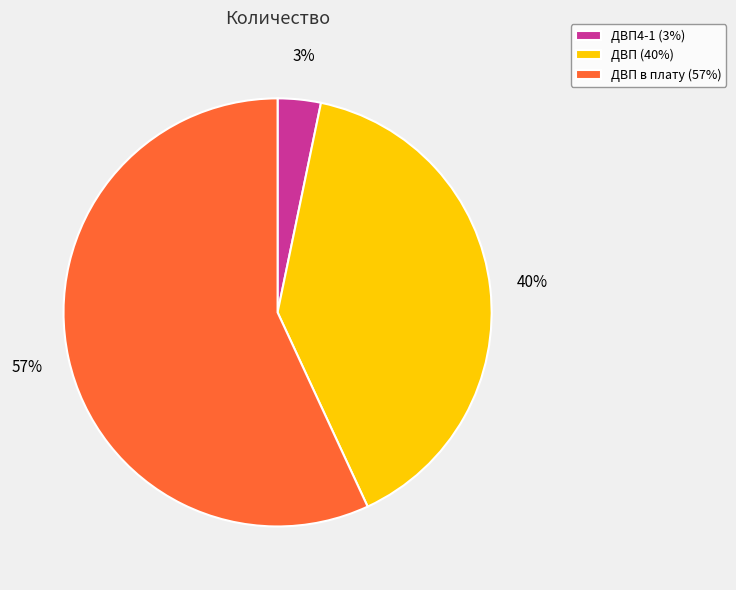

Which slice is the largest?

ДВП в плату (57%)